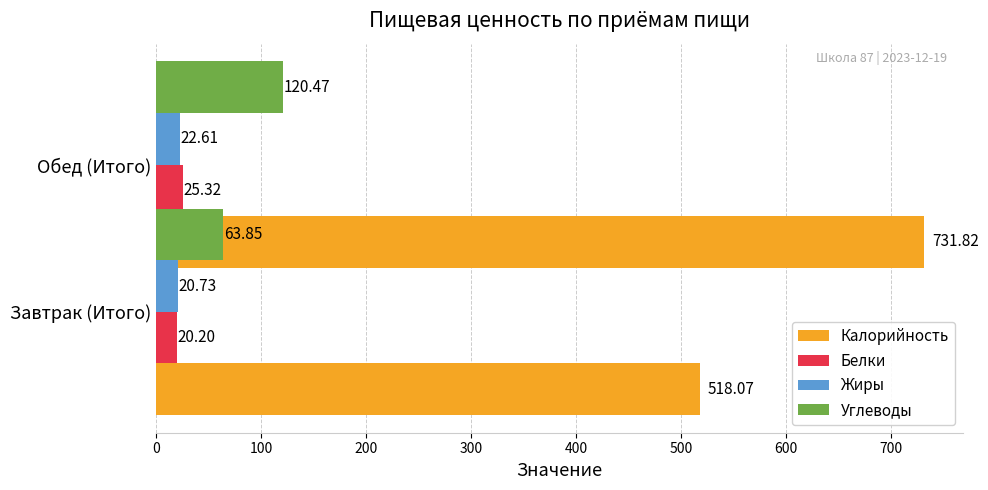

Which series has the widest spread of values?

Калорийность